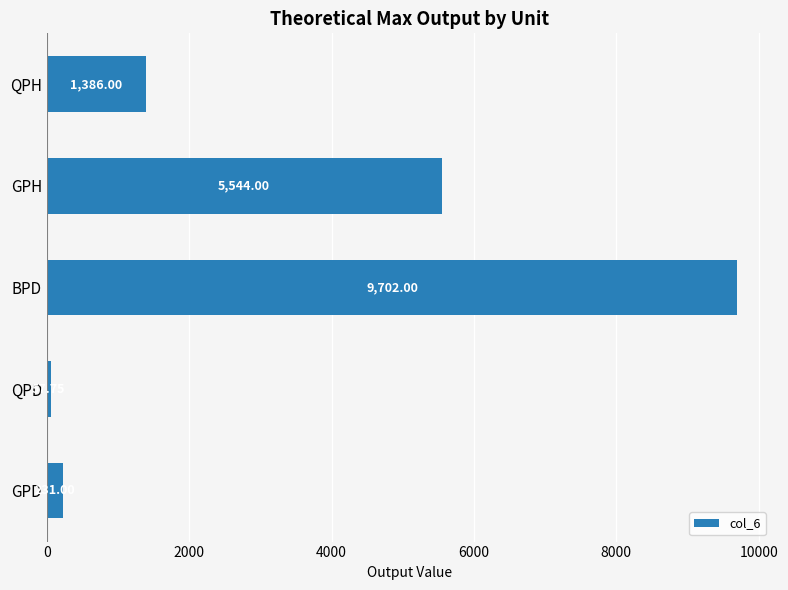

Which has a higher value, QPH or GPD?

QPH